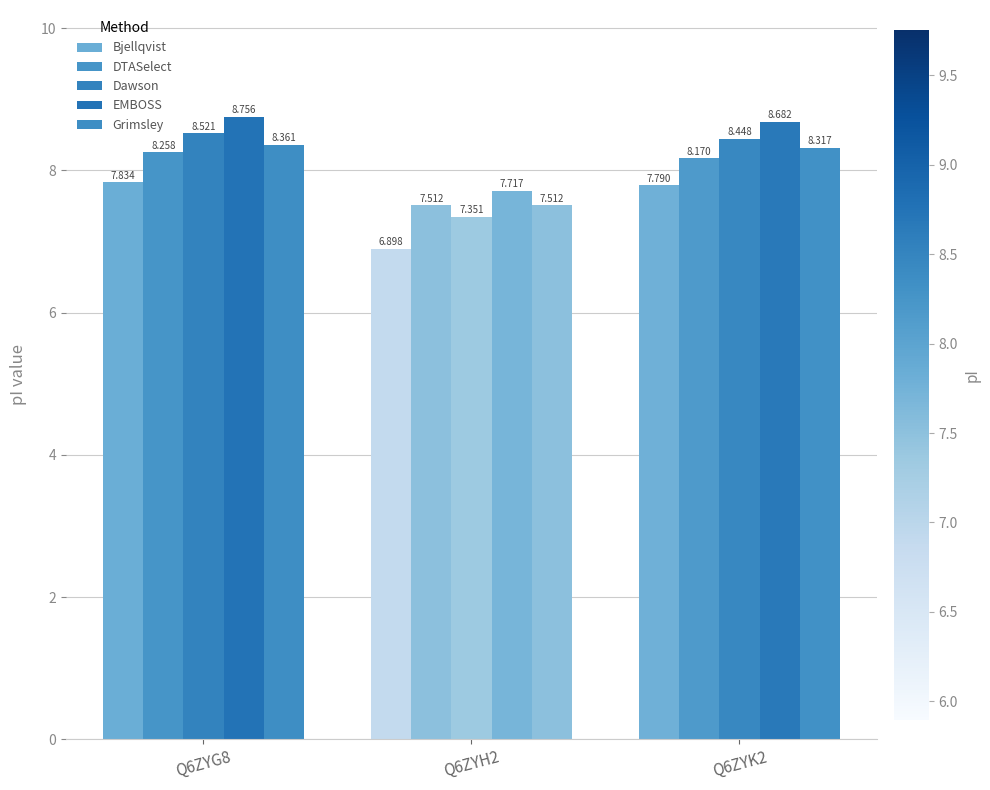

How many groups of bars are there?

3